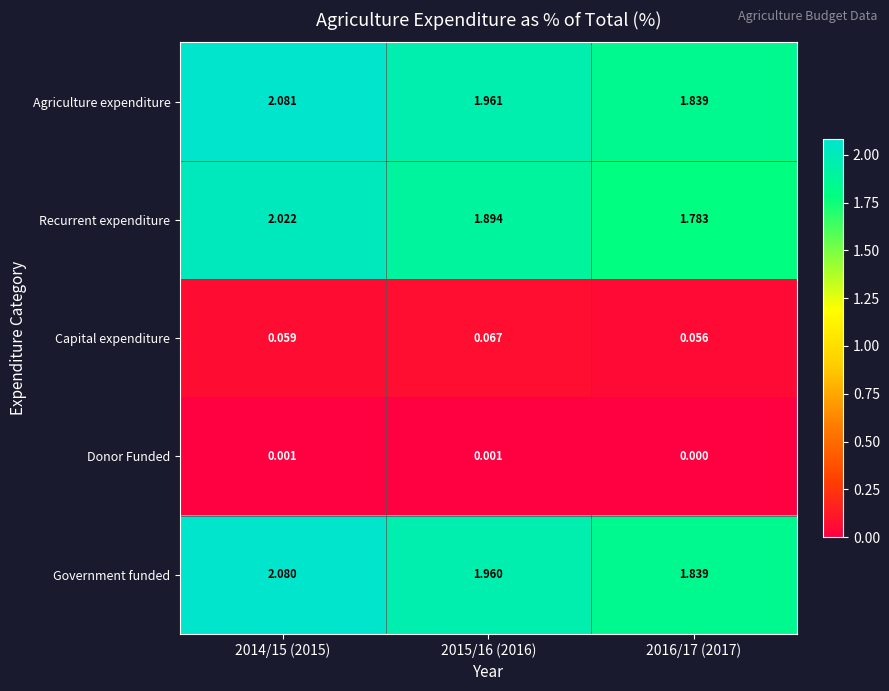

Which series has the widest spread of values?

Agriculture expenditure